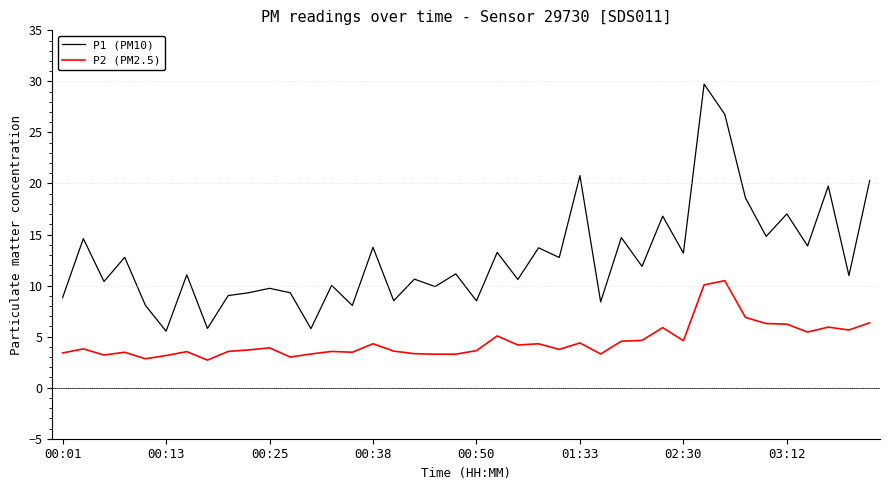

What is the average value of the P1 (PM10) series?

12.7